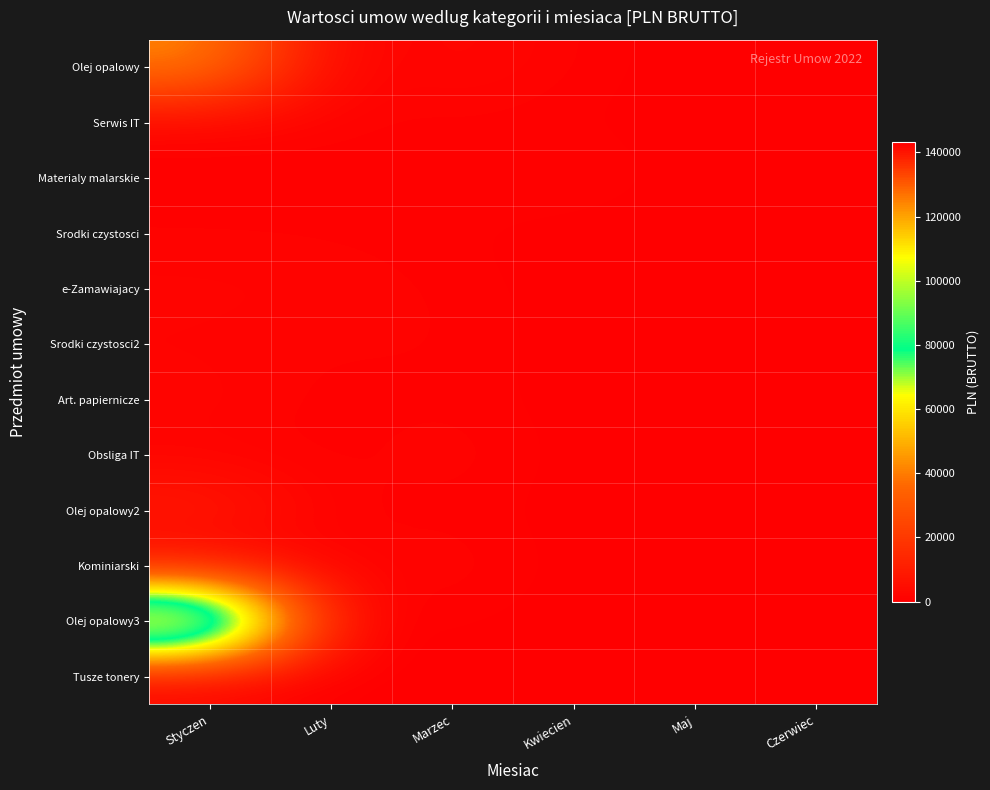

Reading left to right, what are all the values shown in this chart?

Olej opalowy: Styczen=43260.0	Luty=540.0	Marzec=3100.0	Kwiecien=1045.5	Maj=0.0	Czerwiec=0.0
Serwis IT: Styczen=799.5	Luty=1045.5	Marzec=761.8	Kwiecien=529.5	Maj=0.0	Czerwiec=0.0
Materialy malarskie: Styczen=858.1	Luty=710.2	Marzec=759.0	Kwiecien=1618.7	Maj=0.0	Czerwiec=0.0
Srodki czystosci: Styczen=1037.0	Luty=1040.0	Marzec=676.5	Kwiecien=0.0	Maj=0.0	Czerwiec=0.0
e-Zamawiajacy: Styczen=2029.5	Luty=1640.0	Marzec=1045.5	Kwiecien=0.0	Maj=0.0	Czerwiec=0.0
Srodki czystosci2: Styczen=1493.6	Luty=1170.0	Marzec=1300.0	Kwiecien=0.0	Maj=0.0	Czerwiec=0.0
Art. papiernicze: Styczen=2239.0	Luty=602.7	Marzec=1085.0	Kwiecien=0.0	Maj=0.0	Czerwiec=0.0
Obsliga IT: Styczen=1250.5	Luty=620.2	Marzec=2000.0	Kwiecien=0.0	Maj=0.0	Czerwiec=0.0
Olej opalowy2: Styczen=9792.0	Luty=543.5	Marzec=998.1	Kwiecien=0.0	Maj=0.0	Czerwiec=0.0
Kominiarski: Styczen=709.0	Luty=1045.5	Marzec=2000.0	Kwiecien=0.0	Maj=0.0	Czerwiec=0.0
Olej opalowy3: Styczen=143070.0	Luty=885.6	Marzec=700.0	Kwiecien=0.0	Maj=0.0	Czerwiec=0.0
Tusze tonery: Styczen=642.8	Luty=0.0	Marzec=0.0	Kwiecien=0.0	Maj=0.0	Czerwiec=0.0